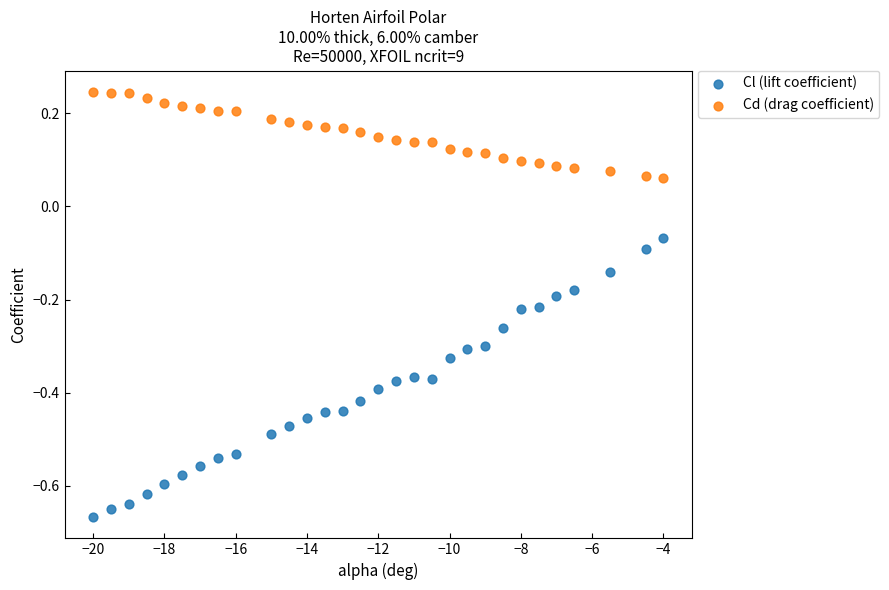

Across all data points, what is the range of X values (max minus min)?

16.0